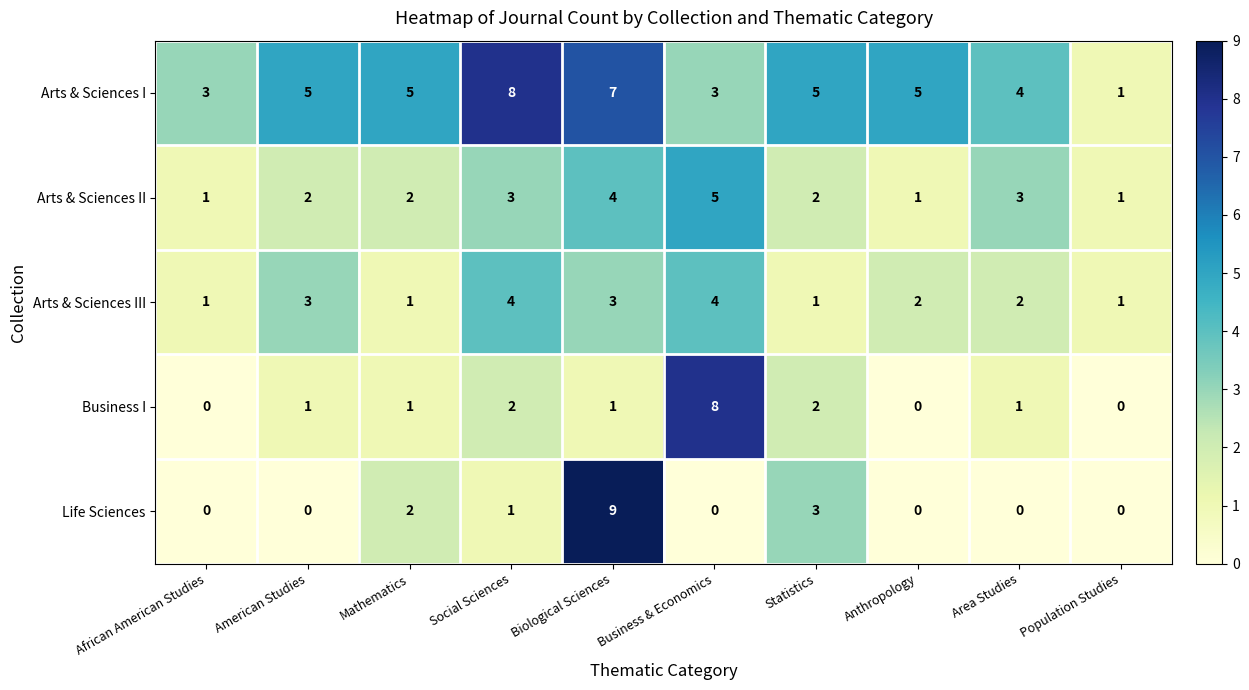

The Business I series shows 1 at Biological Sciences. True or false?

True